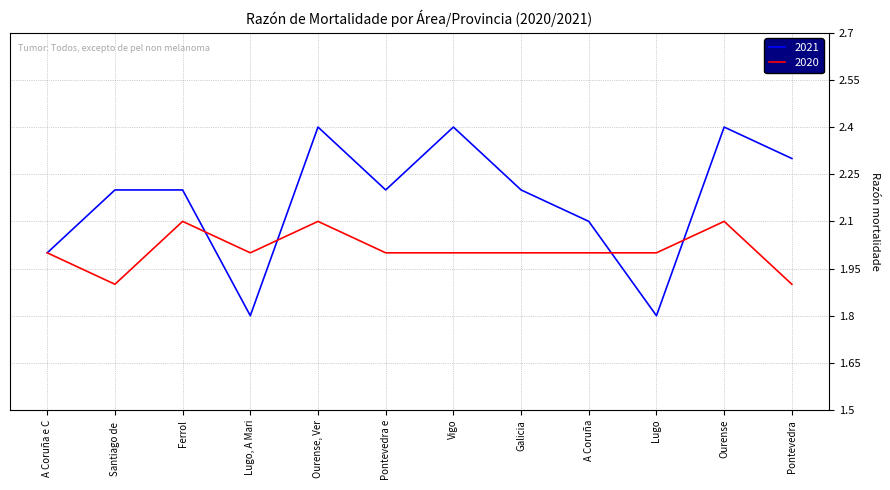

Which series has the largest total across all categories?

2021